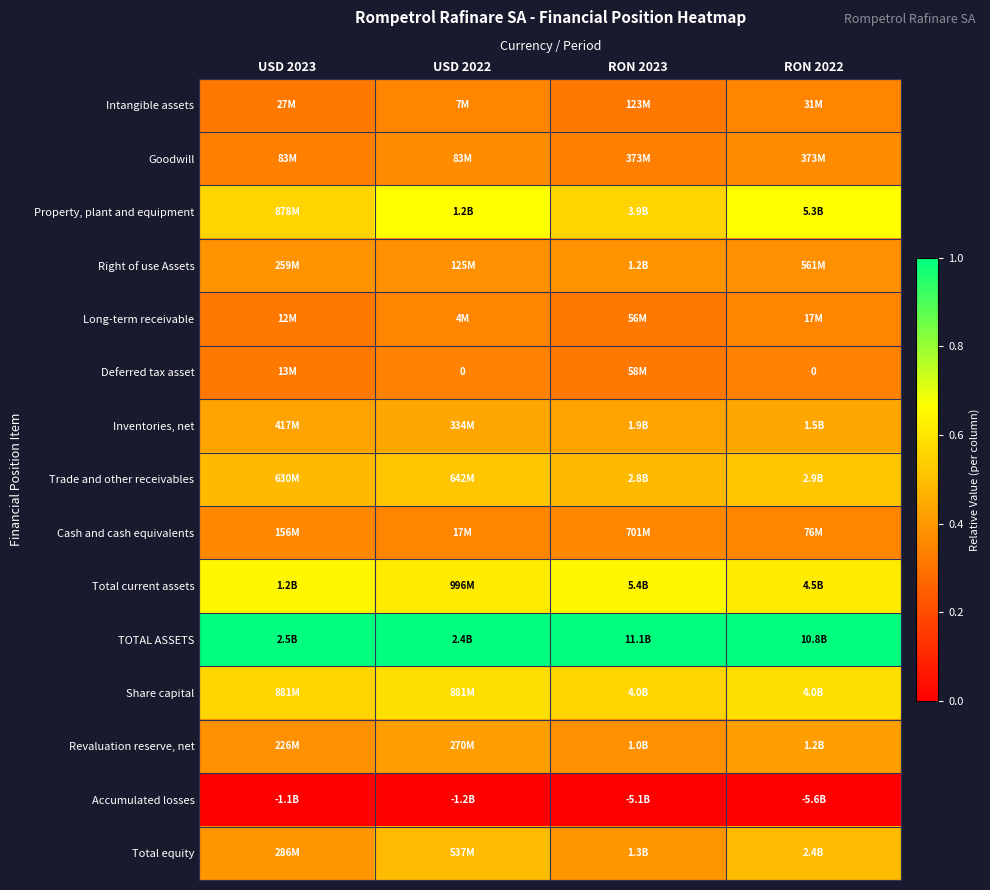

What is the total value across all series at USD 2023?

6.5